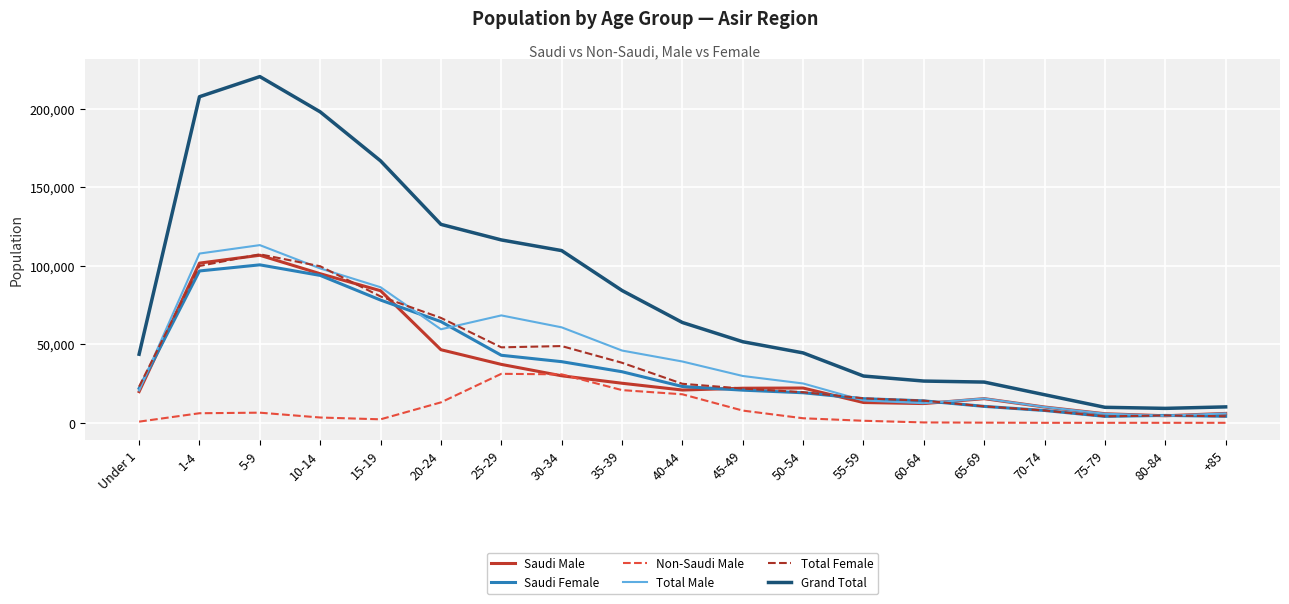

True or false: Total Female and Non-Saudi Male cross at least once.

False